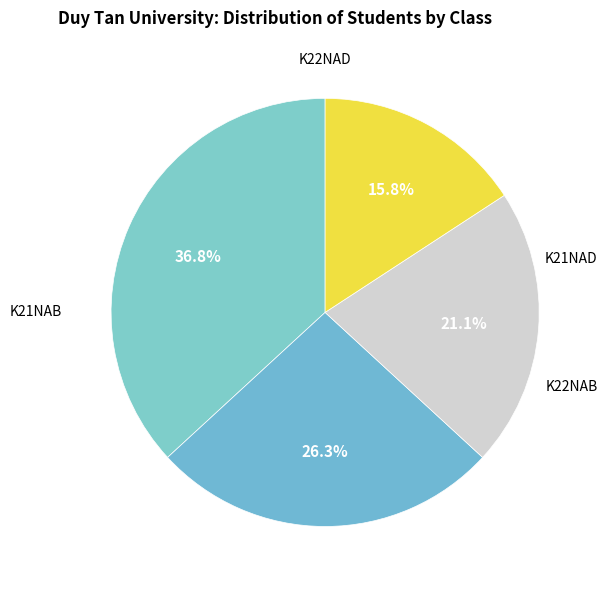

To the nearest percent, what portion does K21NAB represent?

37%